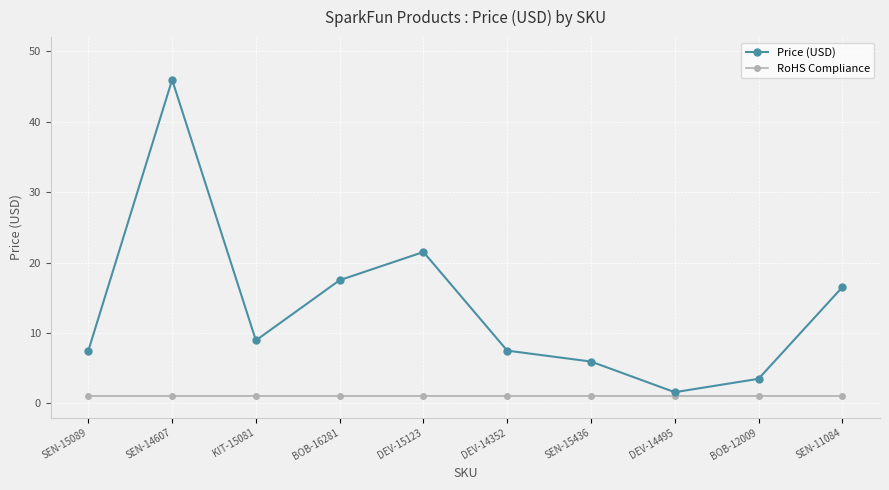

What are all the series names shown in the legend?

Price (USD), RoHS Compliance